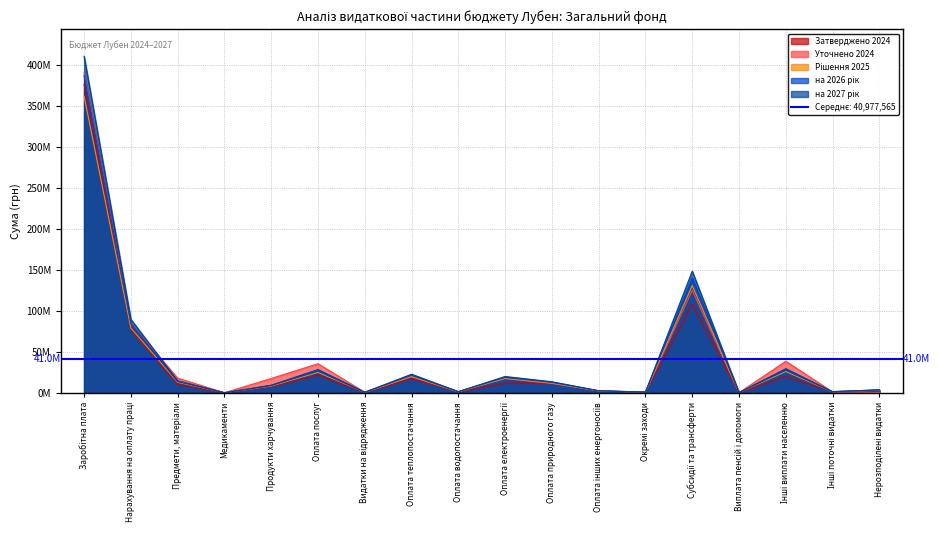

At which category is the sum across all series the highest?

Заробітна плата